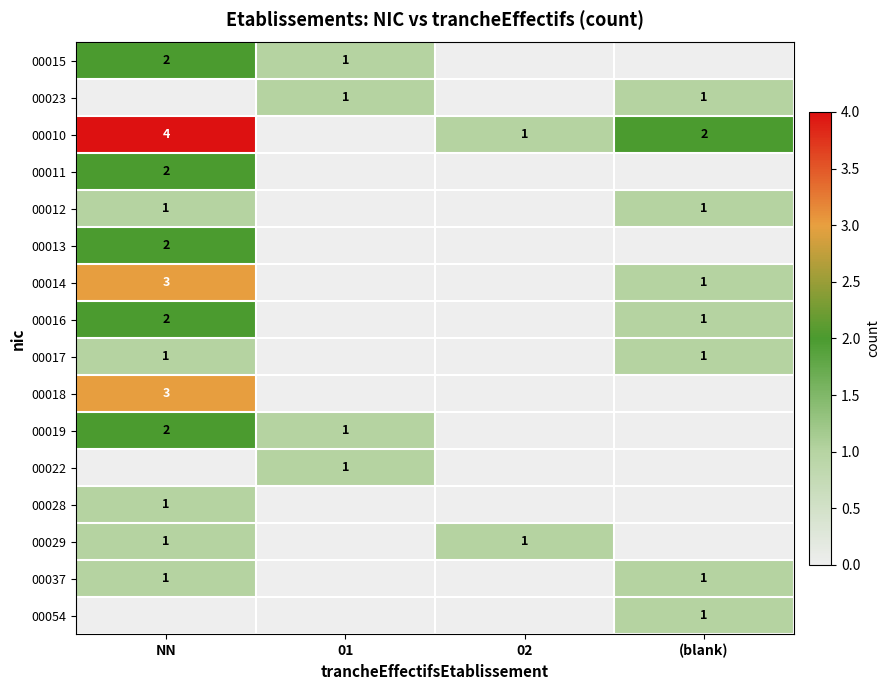

At how many categories does at least one series exceed 1?

2